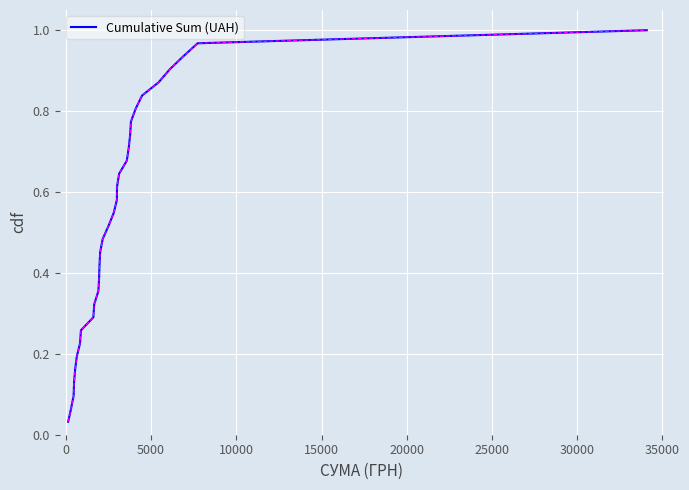

Count the number of categories in the chart.

31